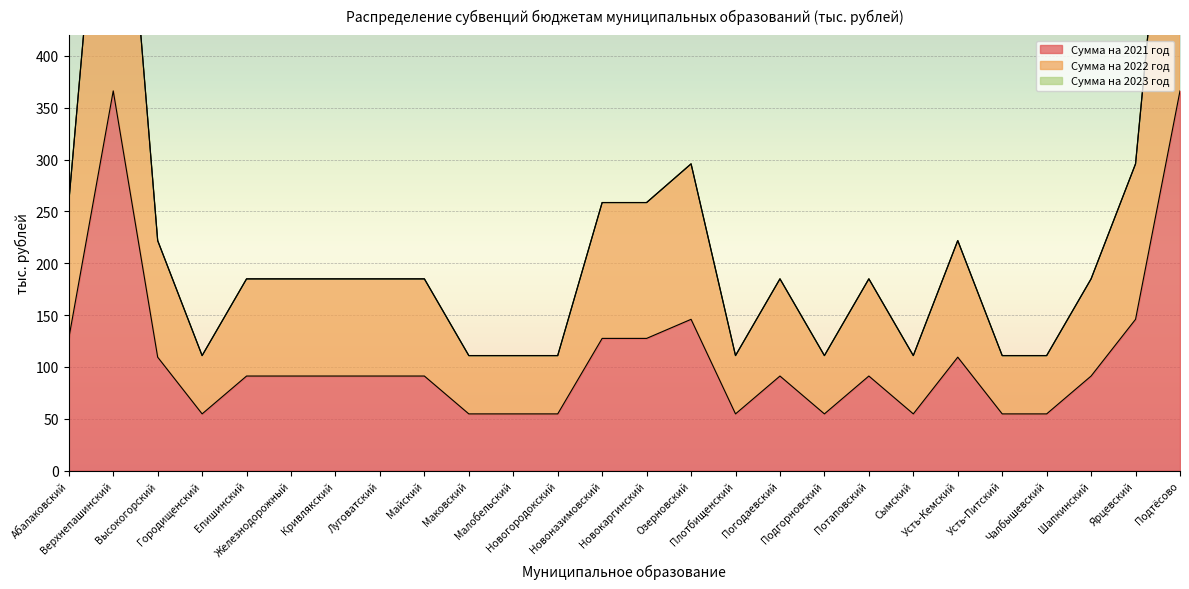

What value does the Сумма на 2021 год series have at Потаповский?

91.2